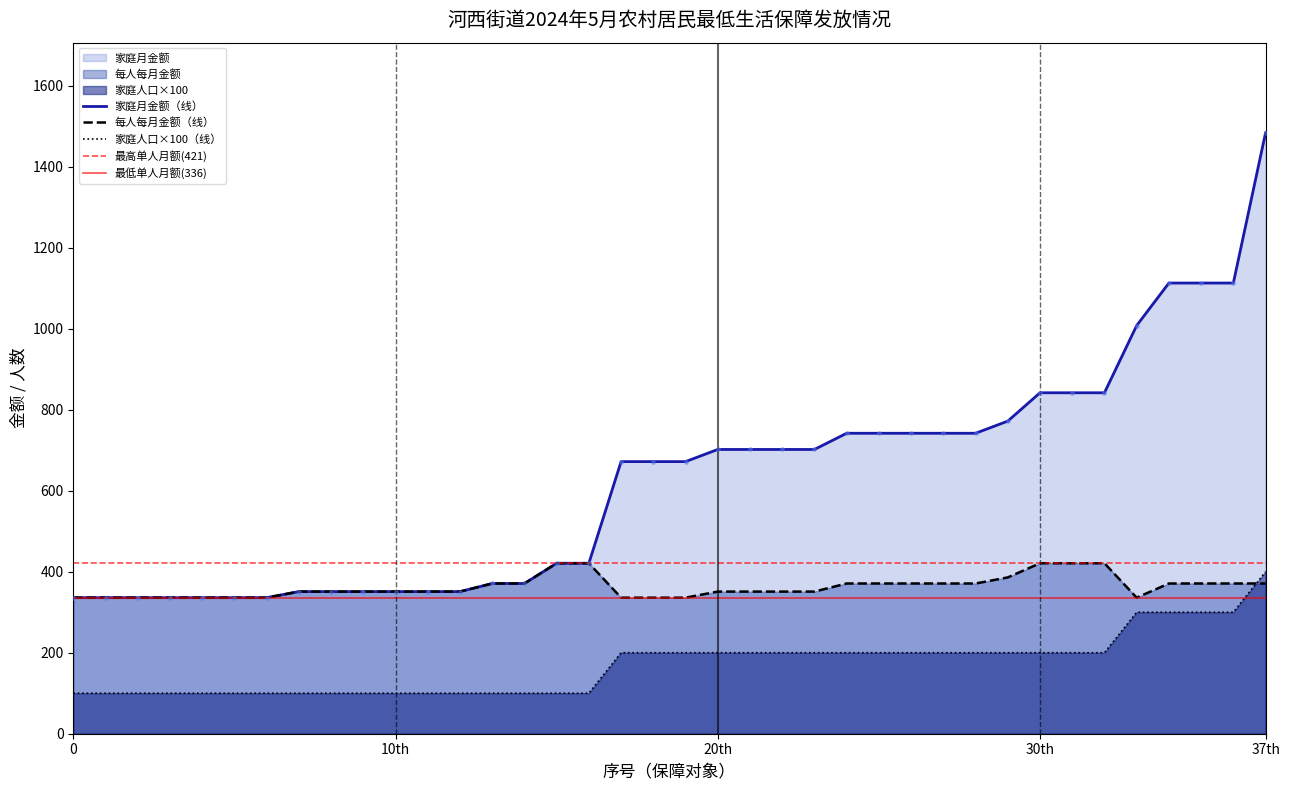

True or false: 家庭人口×100（线） and 家庭月金额（线） intersect in this chart.

False